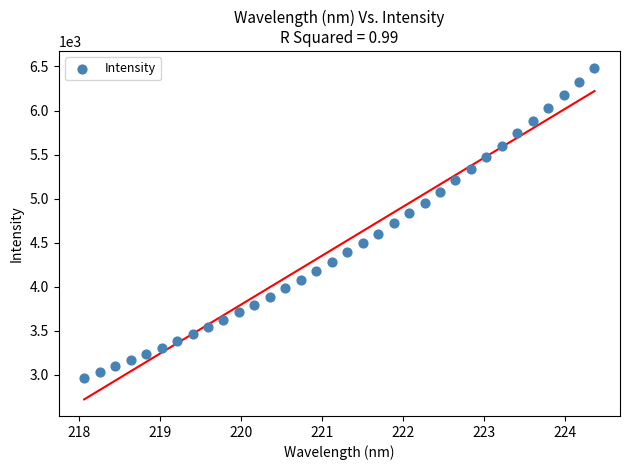

What is the range of Y values (max minus min)?

3519.4